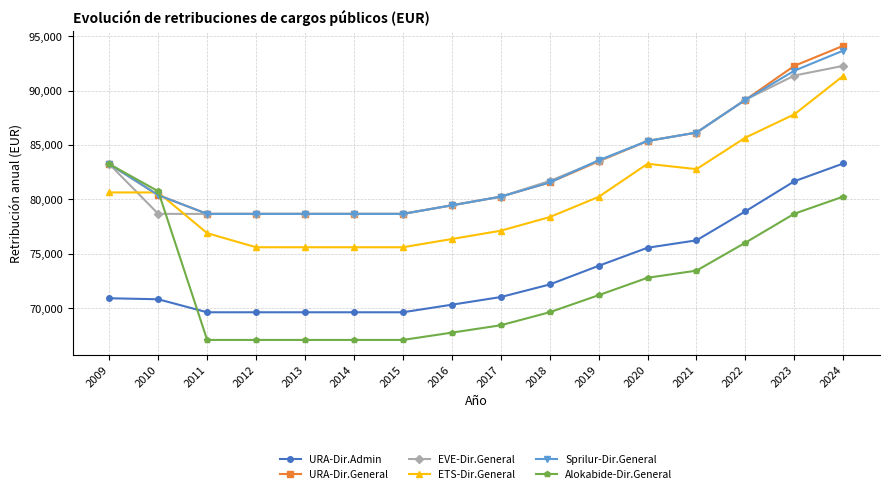

What is the maximum value shown in the chart?

94125.2